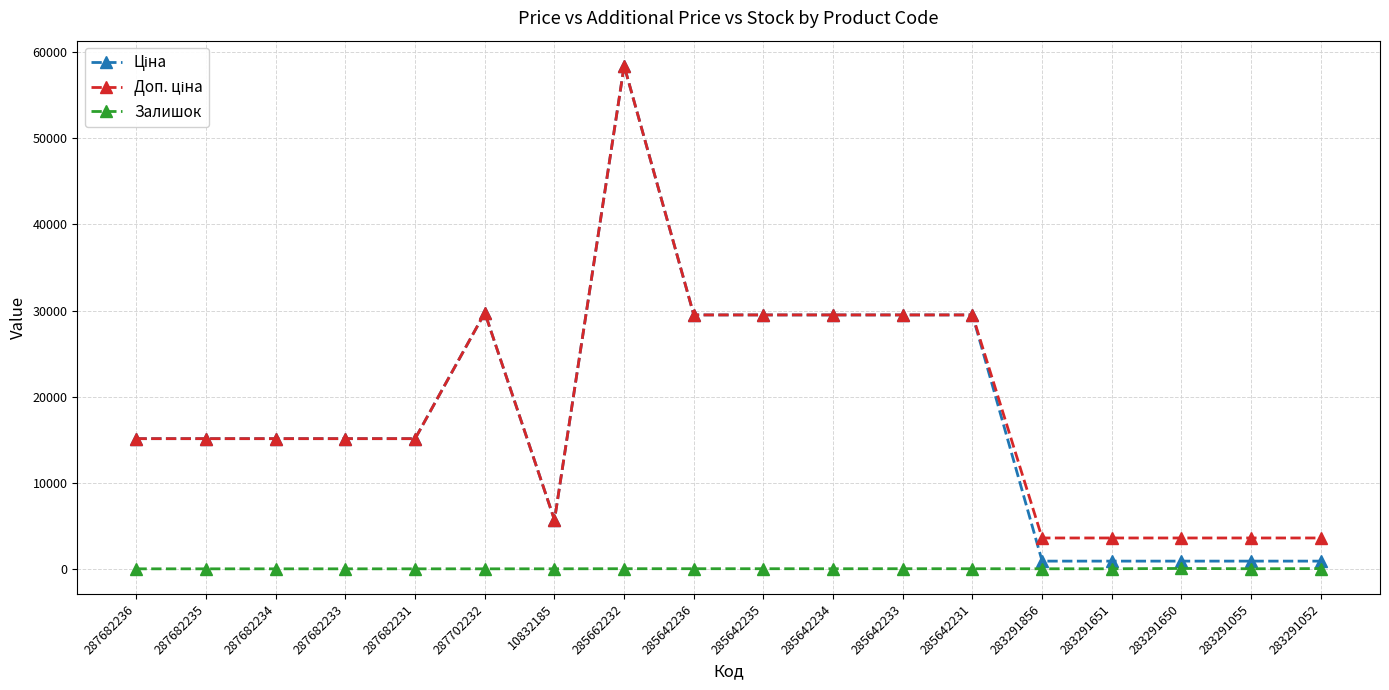

At how many categories does at least one series exceed 18481?

7